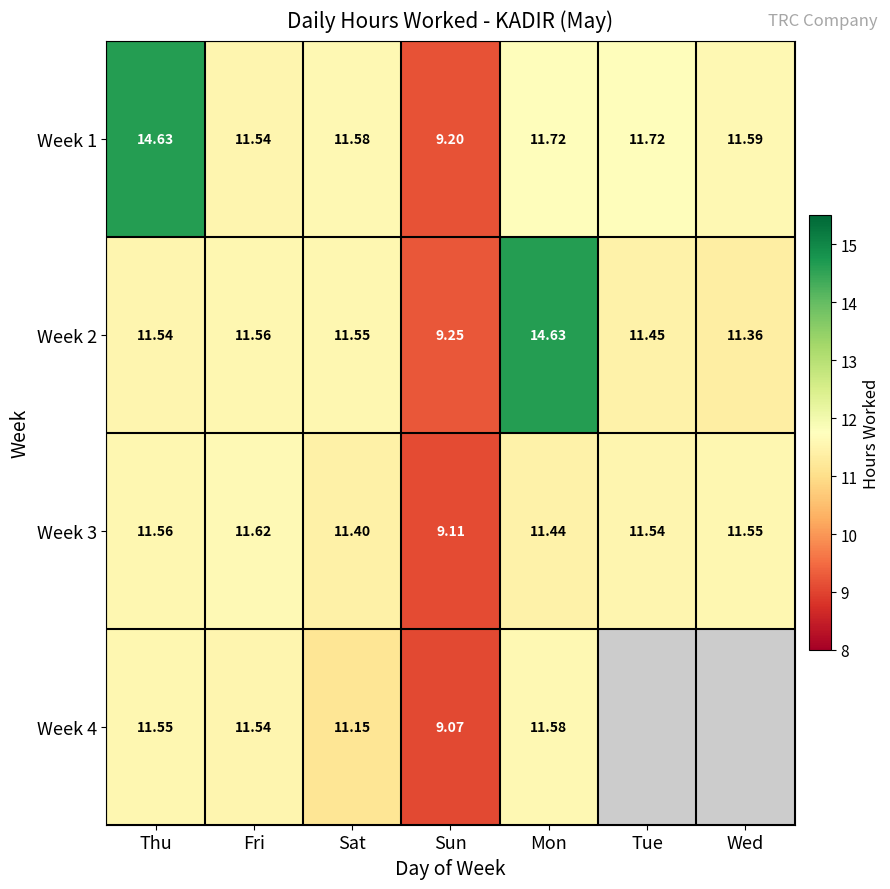

At how many categories does at least one series exceed 1?

7